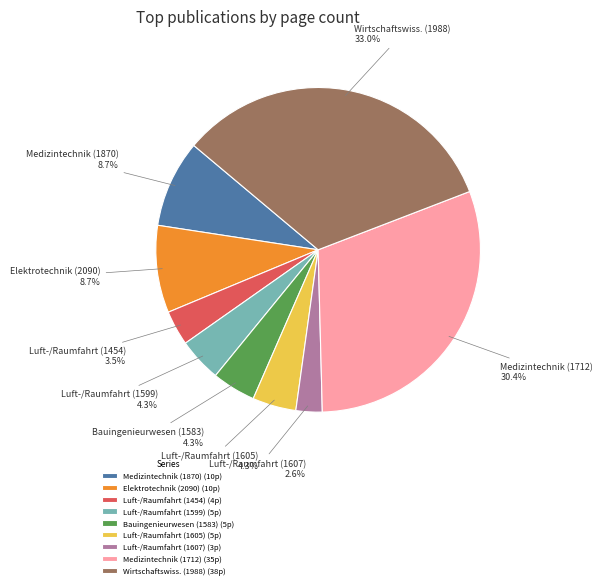

Approximately how many times larger is the value at Bauingenieurwesen (1583) compared to Luft-/Raumfahrt (1599)?

1.0